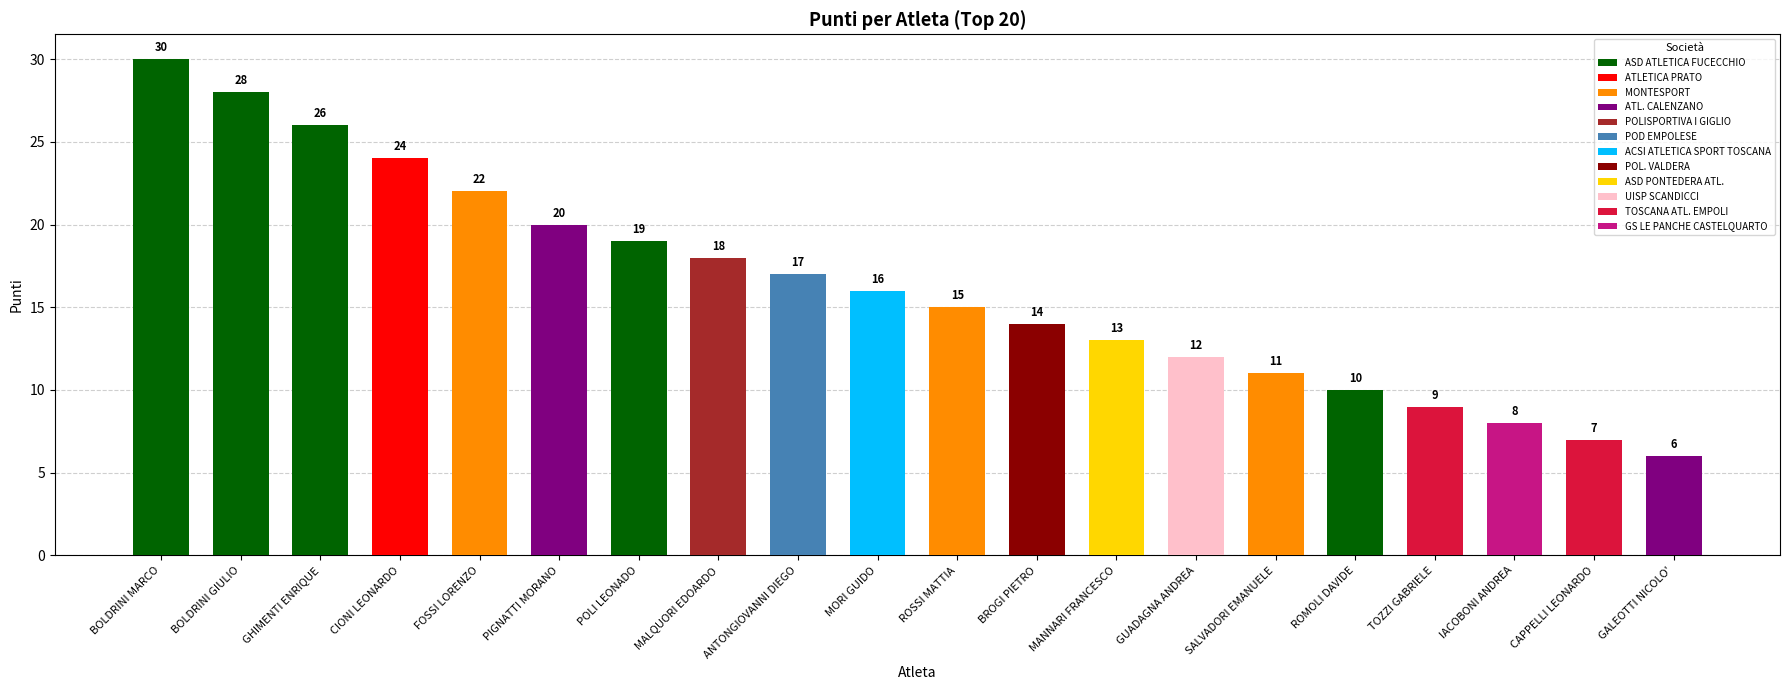

Reading left to right, list all the values displayed in this chart.

30	28	26	24	22	20	19	18	17	16	15	14	13	12	11	10	9	8	7	6